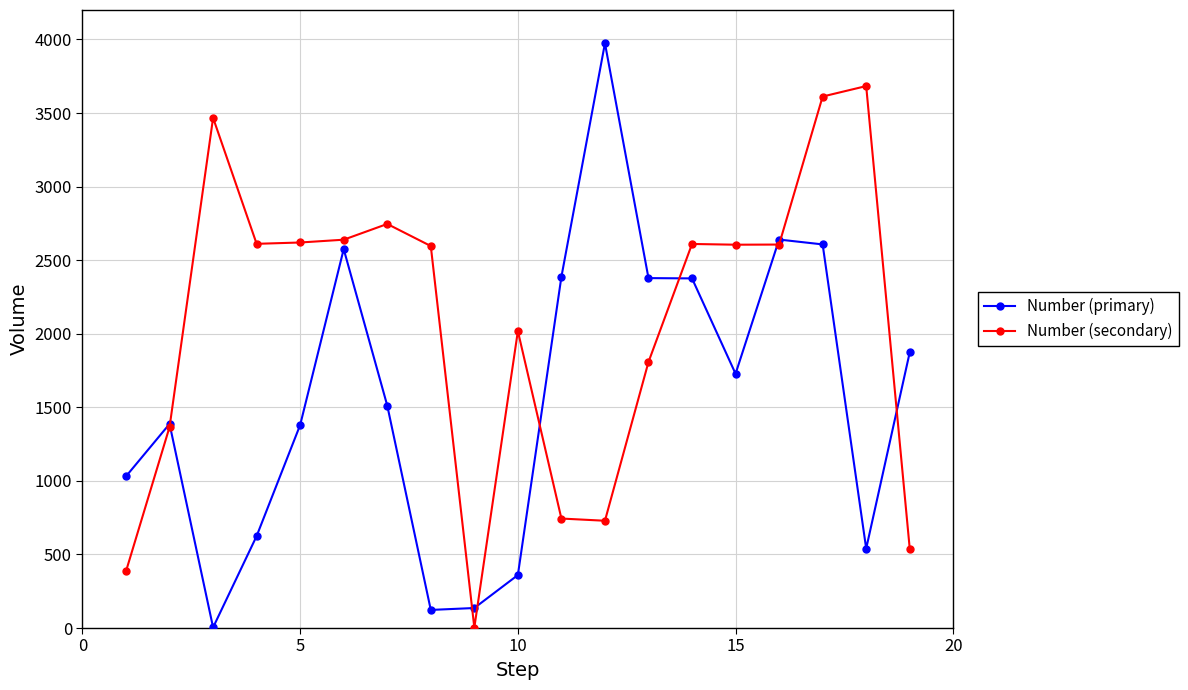

At how many categories does at least one series exceed 2893?

4